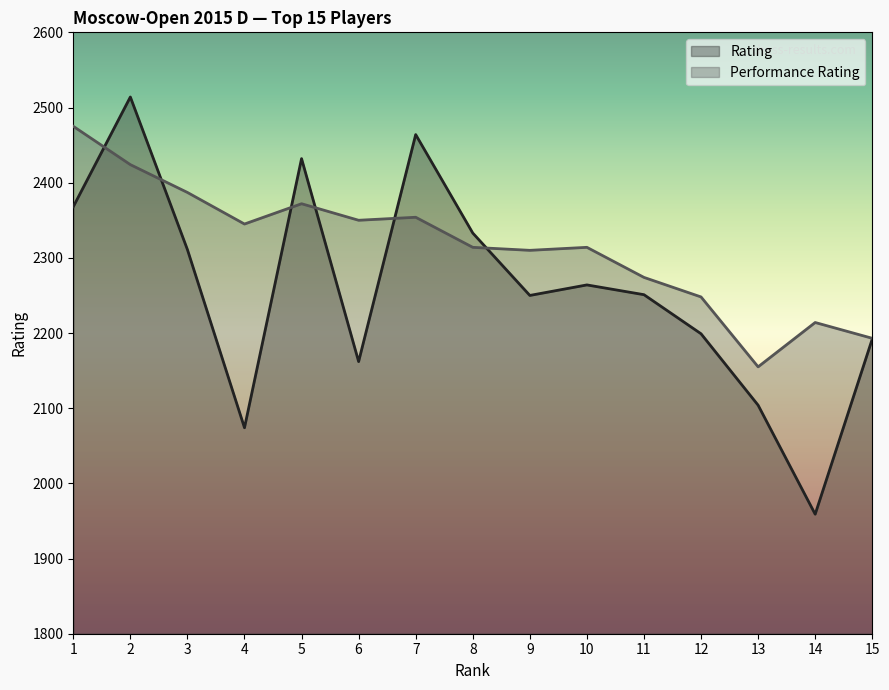

Which series changed the most between 9 and 10?

Rating